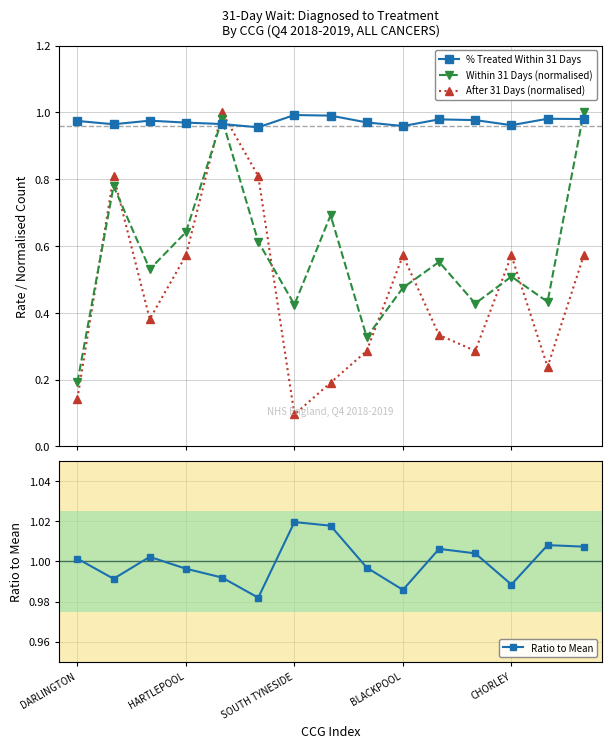

Does the chart display data point markers on the line(s)?

Yes